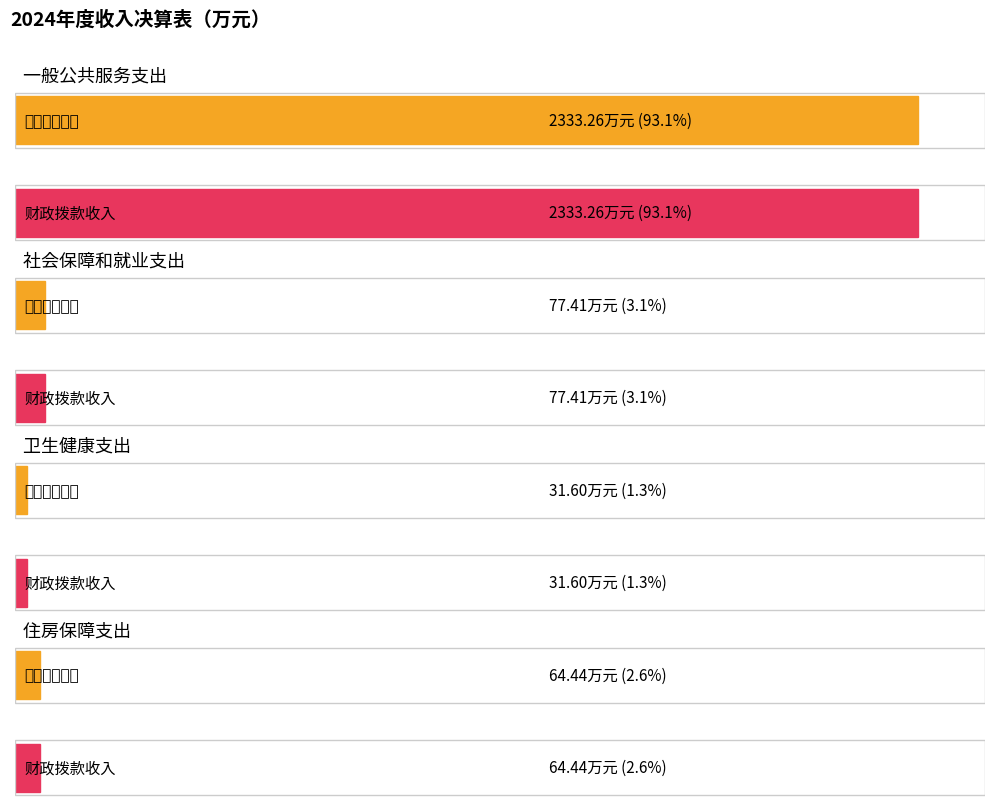

What is the label of the 1st bar from the right?

住房保障支出